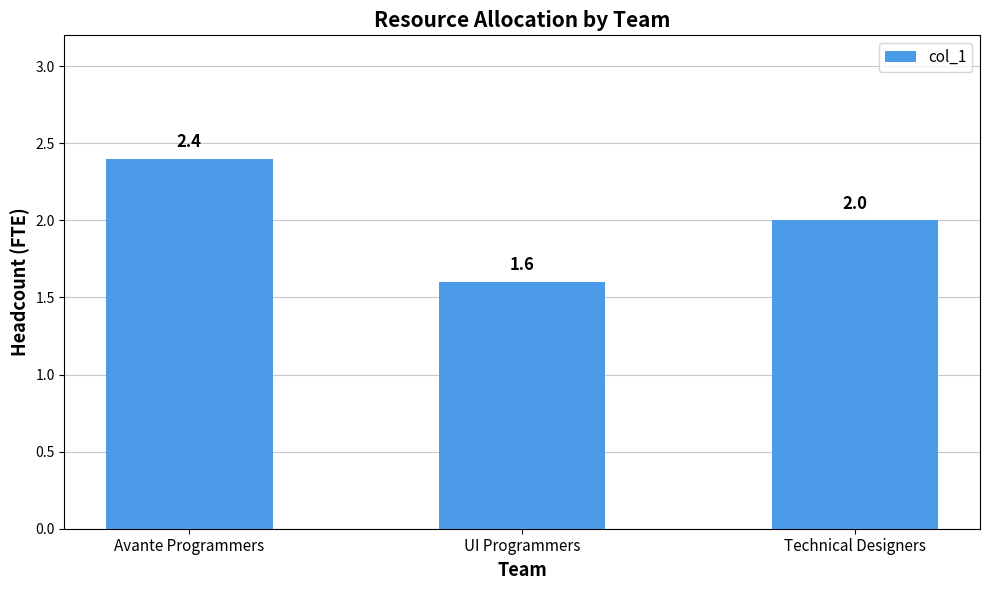

The value at Avante Programmers is 3.7. True or false?

False